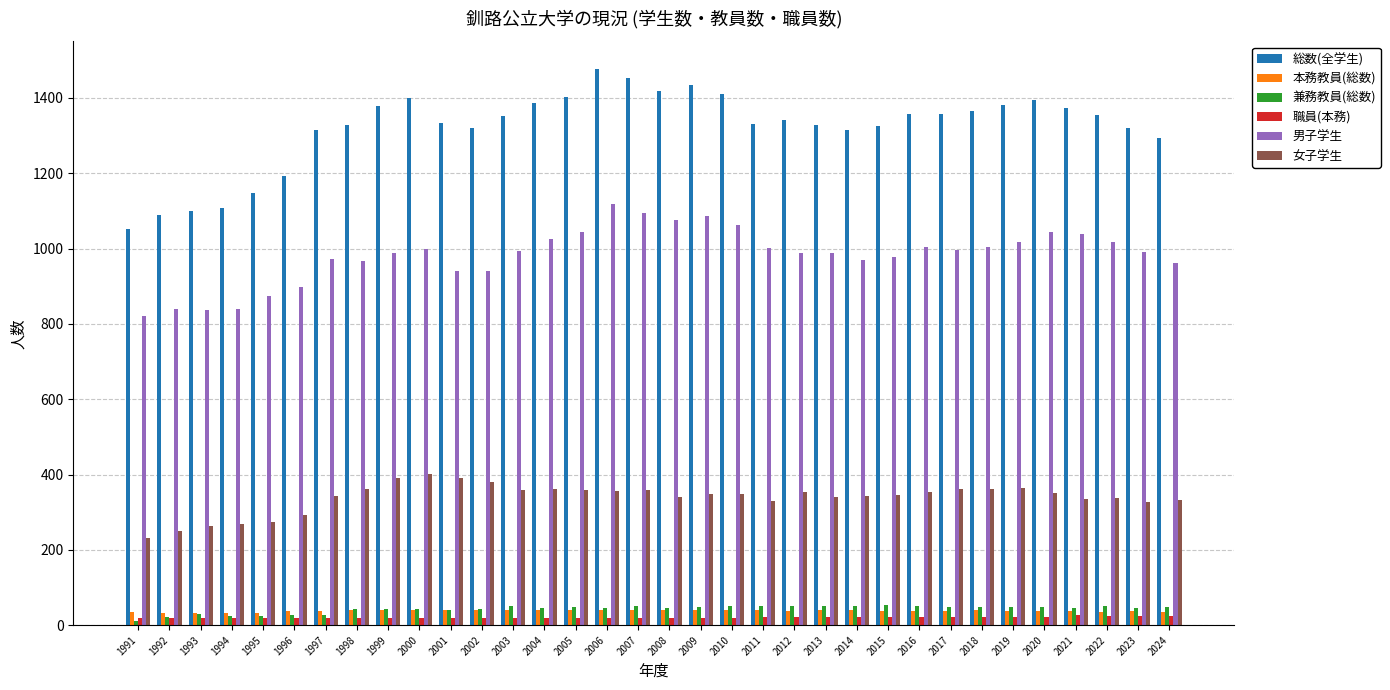

Which series has the largest total across all categories?

総数(全学生)